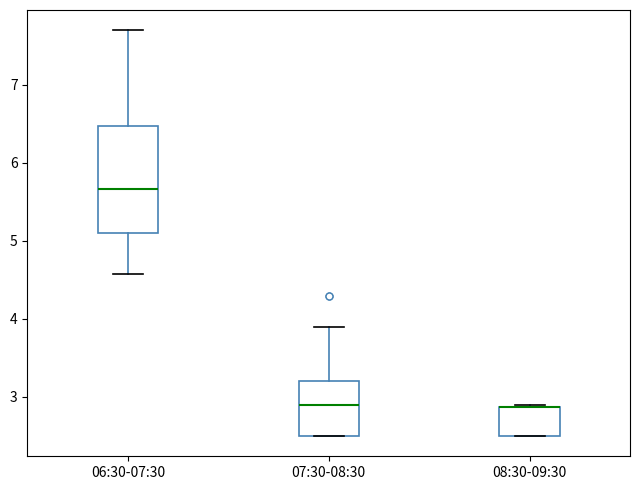

Reading left to right, transcribe this box plot: for each box, give where its median line is, the range the box spans, and where its two whiskers end, as read against the y-axis. The values are not printed on the chart, so give them approximately, as read against the axis.

06:30-07:30: median 5.7, box 5.1 to 6.5, whiskers 4.6 to 7.7
07:30-08:30: median 2.9, box 2.5 to 3.2, whiskers 2.5 to 3.9
08:30-09:30: median 2.9 (drawn on the box's upper edge), box 2.5 to 2.9, whiskers 2.5 to 2.9